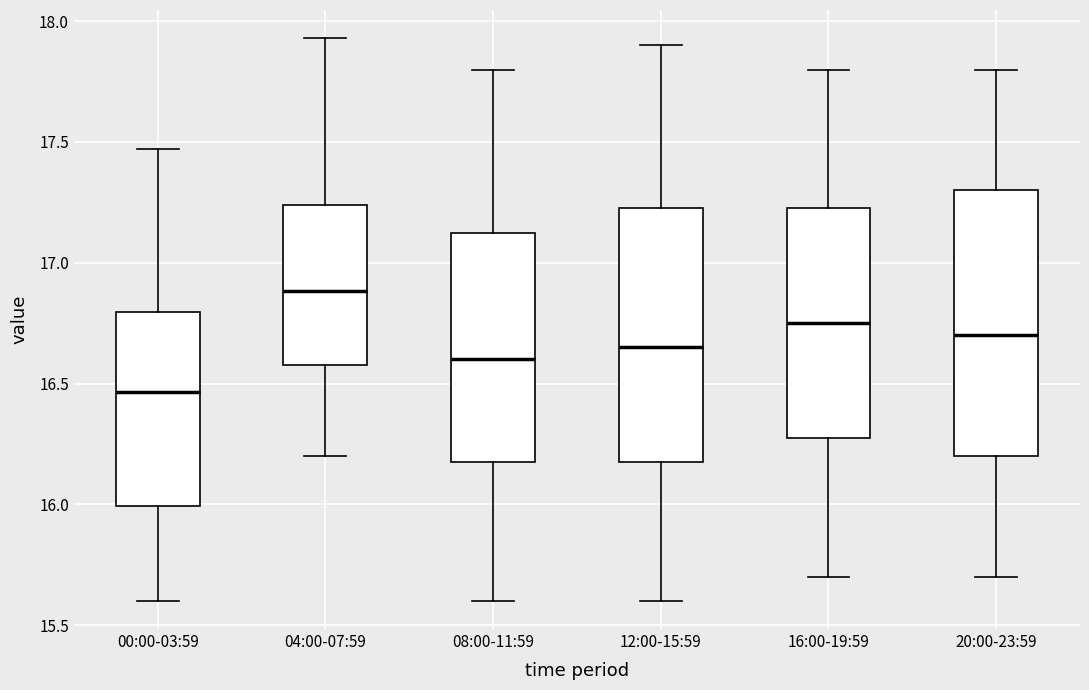

Comparing the boxes themselves (not the whiskers), which one is the tallest?

20:00-23:59